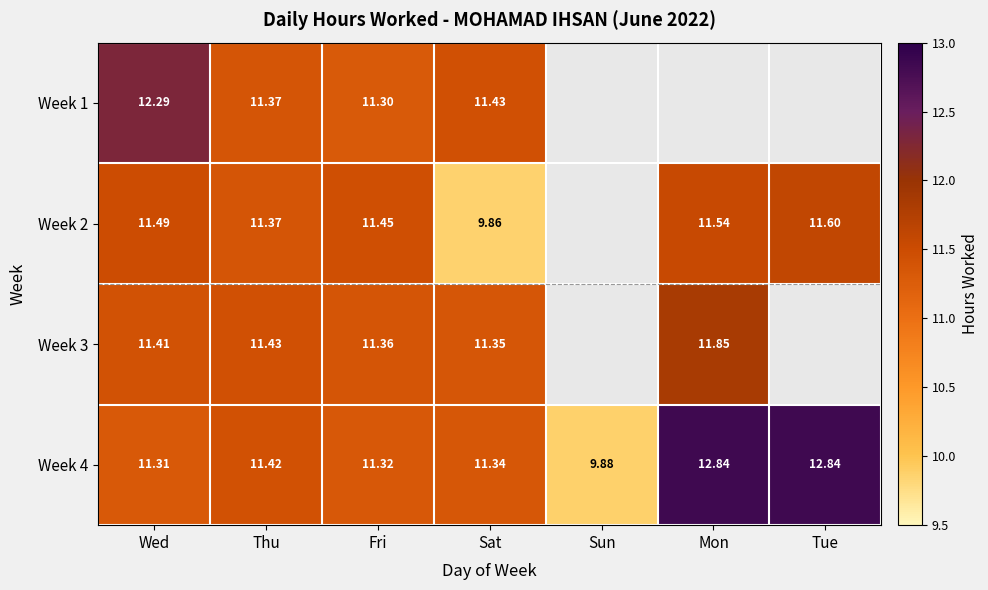

At which label does Week 4 first exceed 11?

Wed